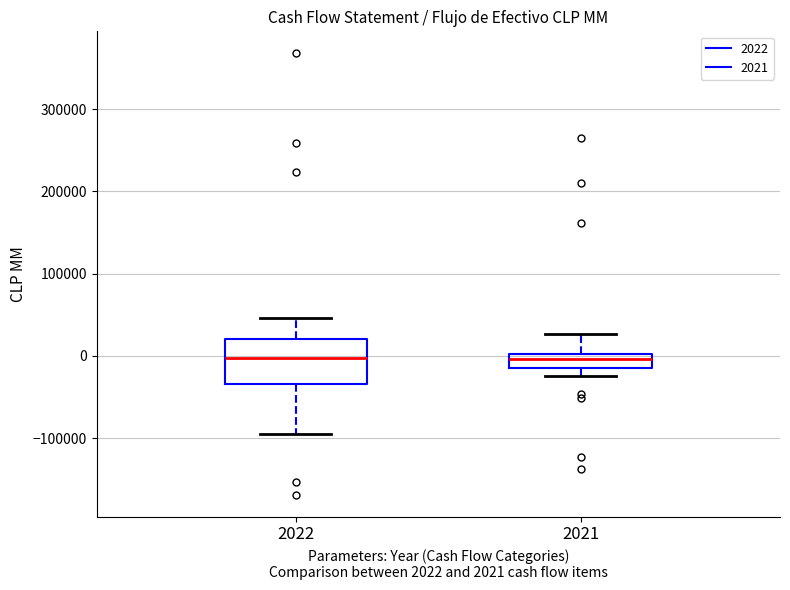

Which box is the tallest, from its lower edge to its upper edge?

2022